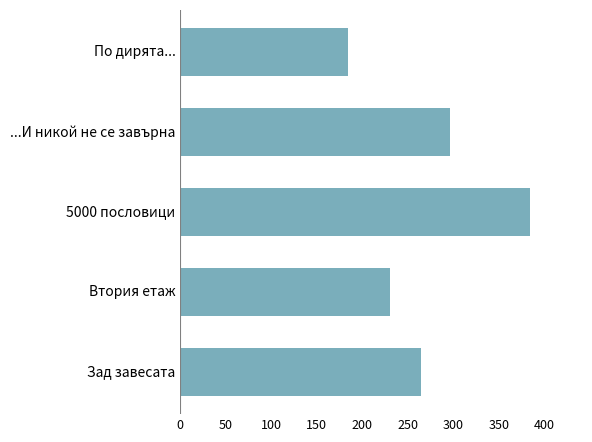

How many series are shown in this chart?

1